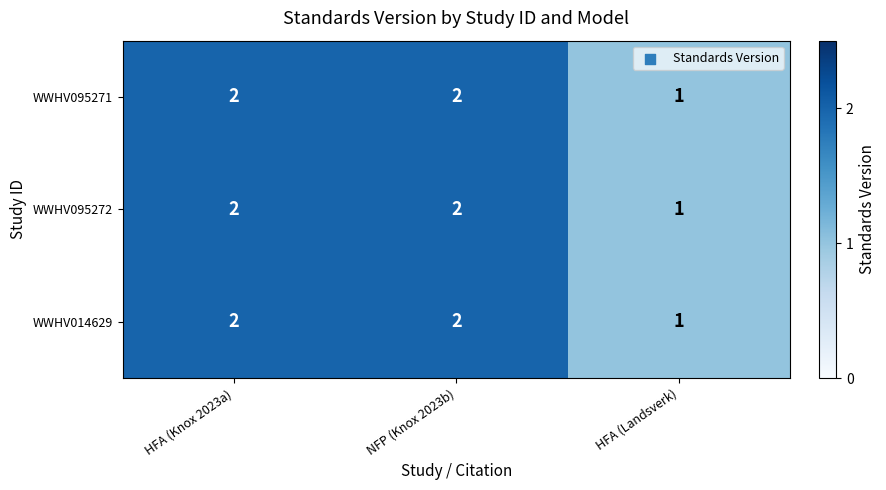

Reading left to right, list all the values displayed in this chart.

WWHV095271: HFA (Knox 2023a)=2	NFP (Knox 2023b)=2	HFA (Landsverk)=1
WWHV095272: HFA (Knox 2023a)=2	NFP (Knox 2023b)=2	HFA (Landsverk)=1
WWHV014629: HFA (Knox 2023a)=2	NFP (Knox 2023b)=2	HFA (Landsverk)=1